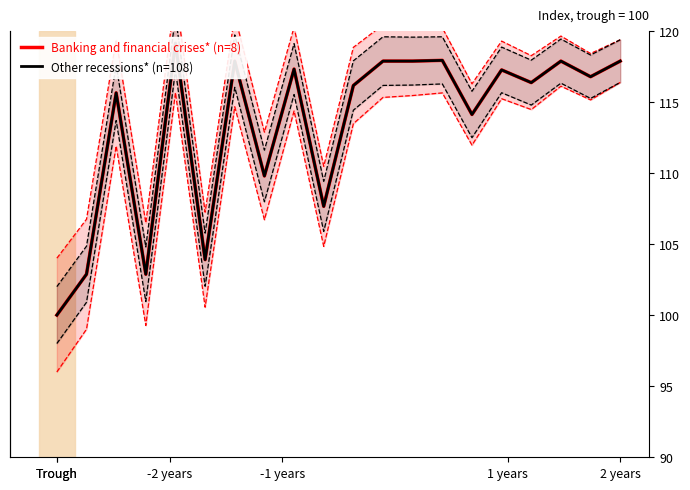

Which series has the largest range (max minus min)?

Banking and financial crises* (n=8)